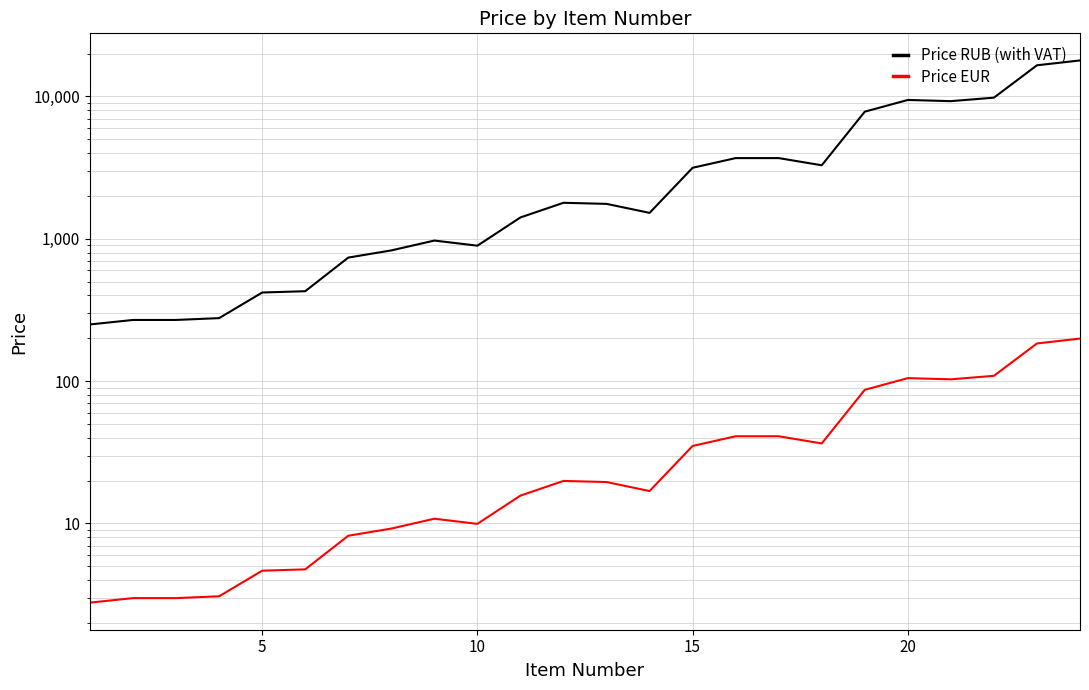

Is it true that Price EUR equals 271.0 at 23?

False